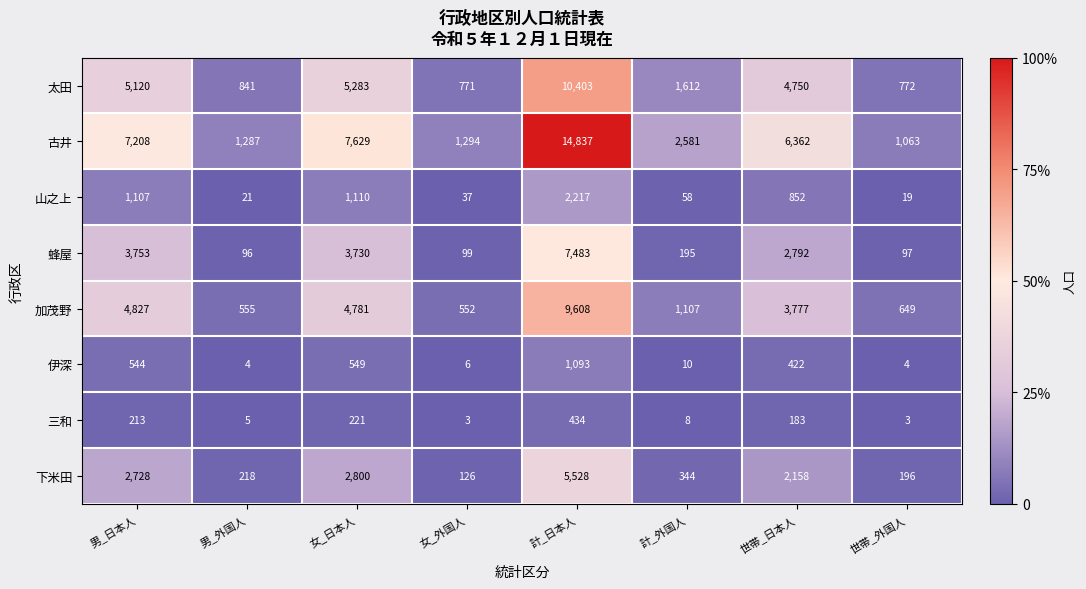

What is the sum of the 下米田 values at 世帯_外国人 and 世帯_日本人?

2354